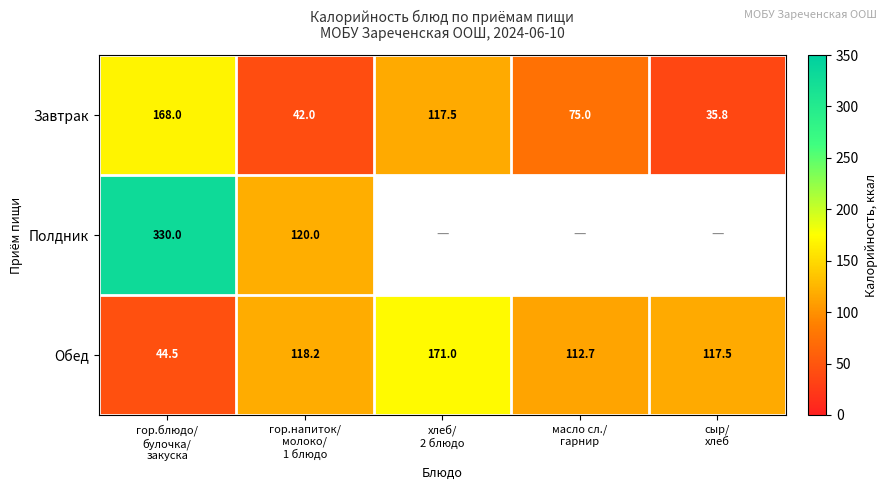

How many values in the Завтрак series are below 75?

2